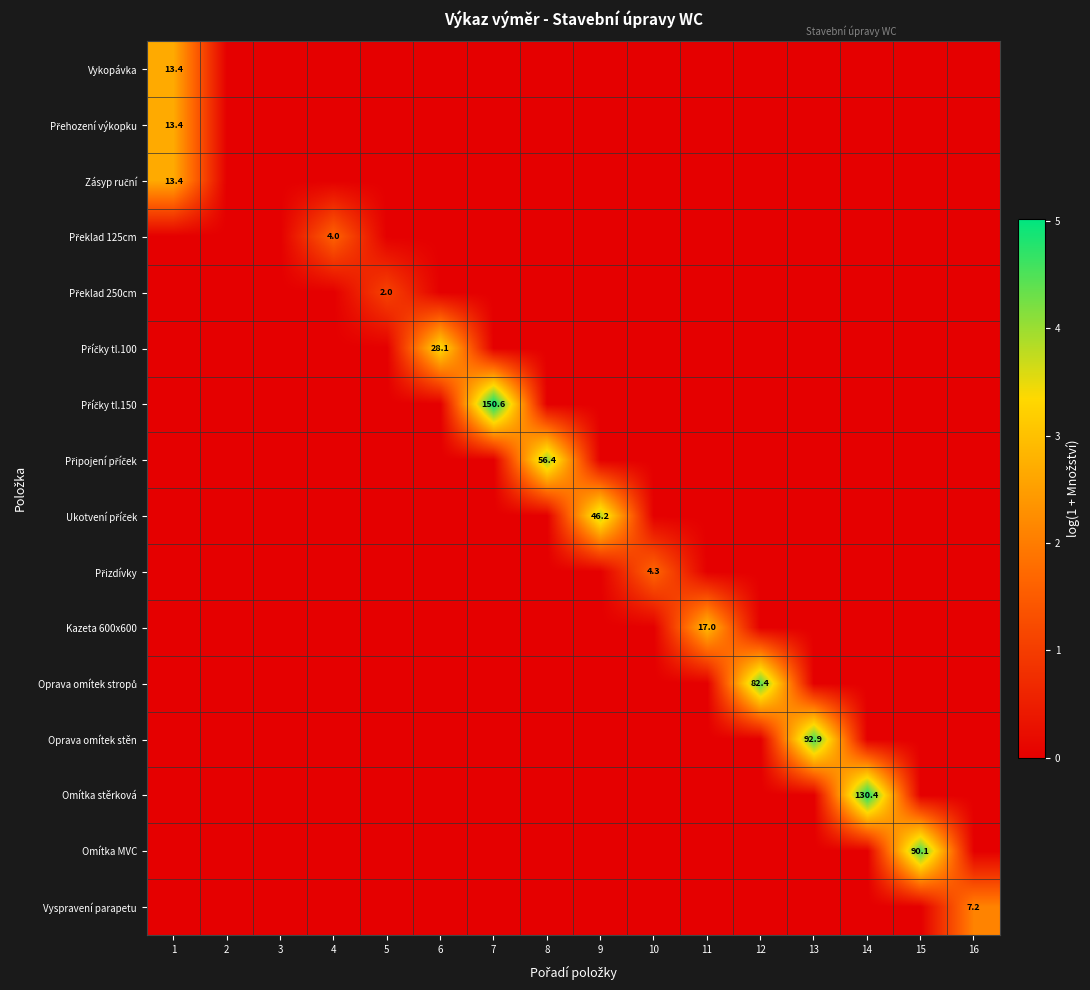

True or false: Oprava omítek stěn has a value of 40.8 at 13.

False